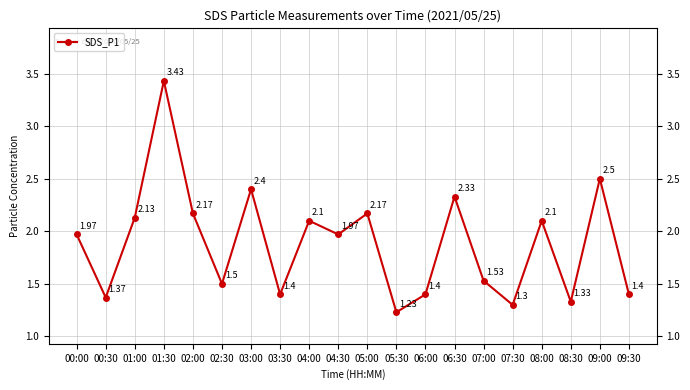

Approximately how many times larger is the value at 04:30 compared to 00:30?

1.4